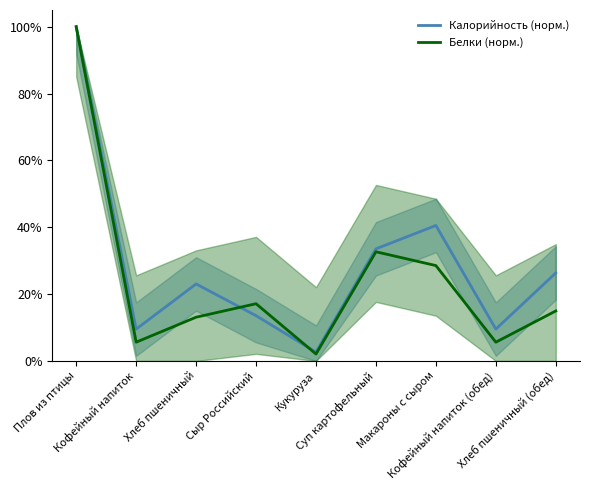

Does the chart display data point markers on the line(s)?

No